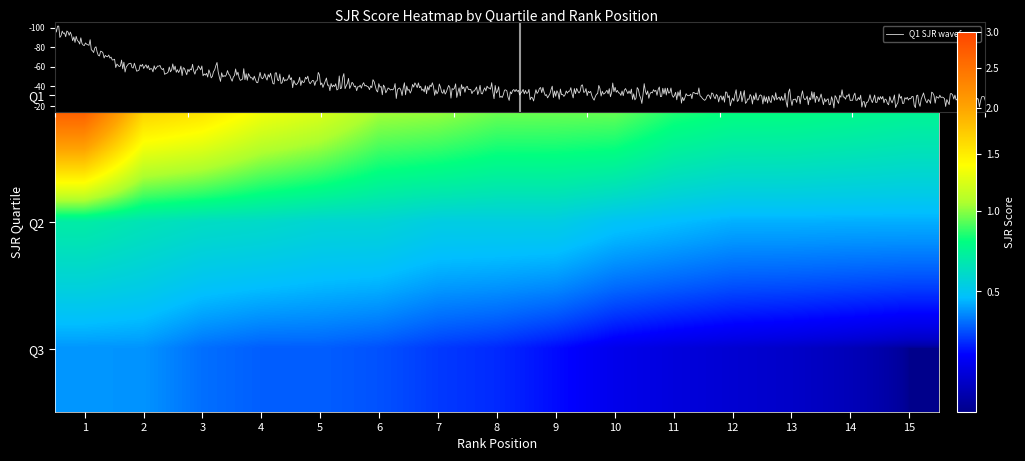

Reading left to right, extract all data points from this chart.

Q1: 3.0	1.8	1.7	1.5	1.3	1.1	1.1	1.0	1.0	1.0	0.9	0.8	0.8	0.8	0.8
Q2: 0.7	0.6	0.6	0.6	0.6	0.6	0.5	0.5	0.5	0.5	0.5	0.5	0.5	0.5	0.5
Q3: 0.4	0.4	0.4	0.4	0.4	0.3	0.3	0.3	0.3	0.3	0.3	0.2	0.2	0.2	0.2